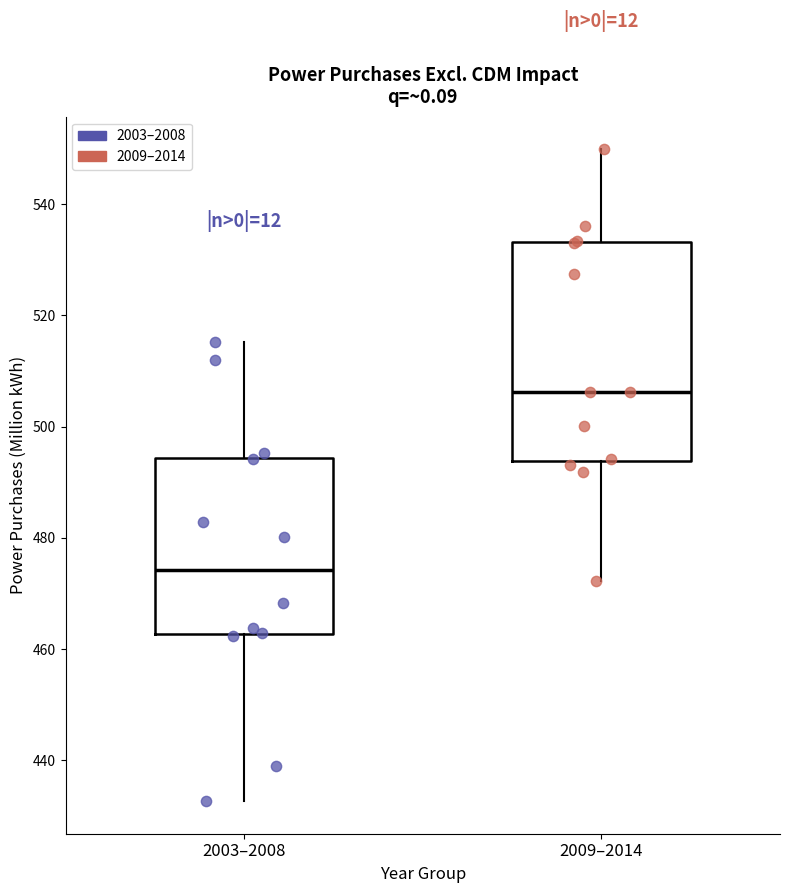

Which box has the highest median line?

2009–2014